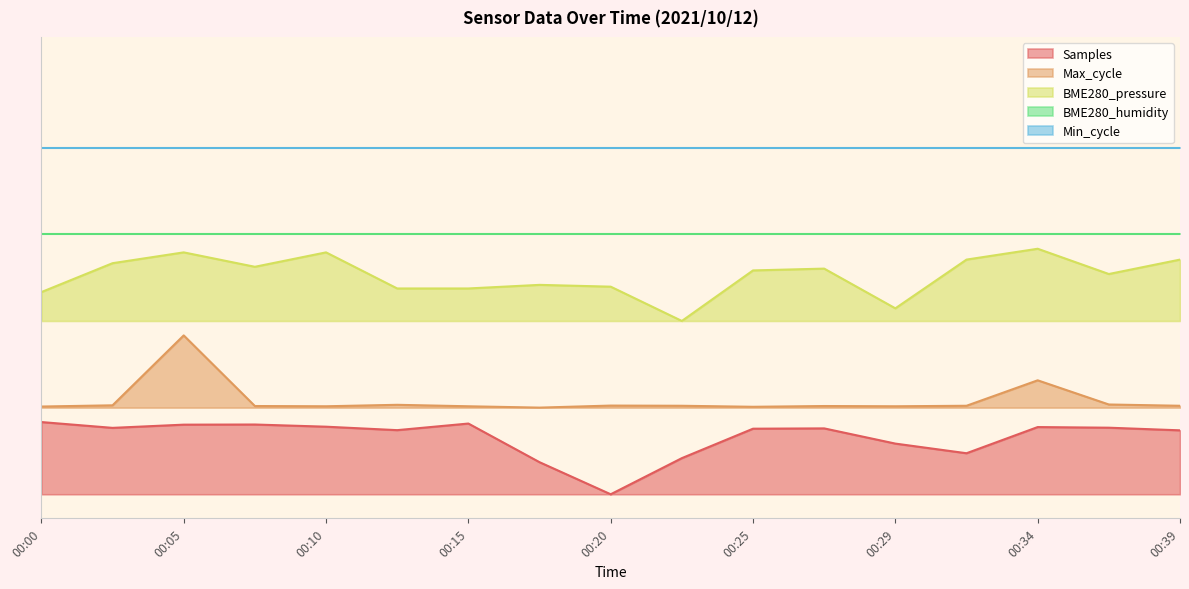

At how many categories does at least one series exceed 0?

17